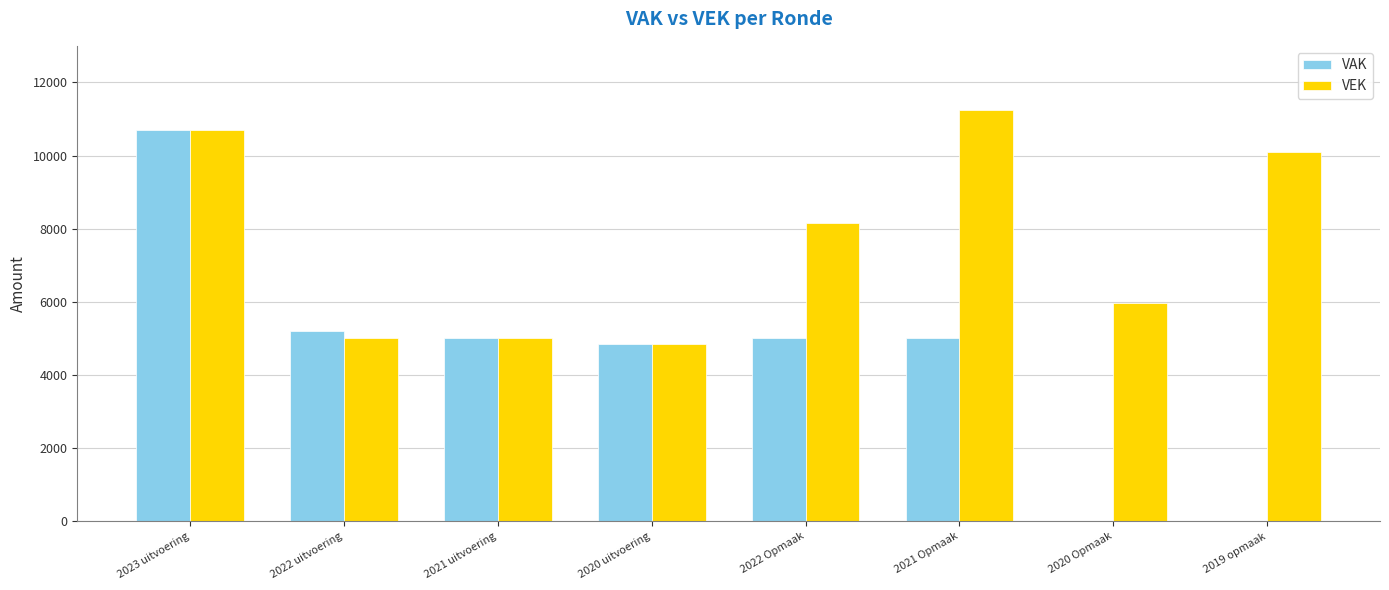

Reading left to right, extract all data points from this chart.

VAK: 10711	5196	5000	4835	5000	5000	0	0
VEK: 10711	5000	5000	4835	8145	11256	5981	10105